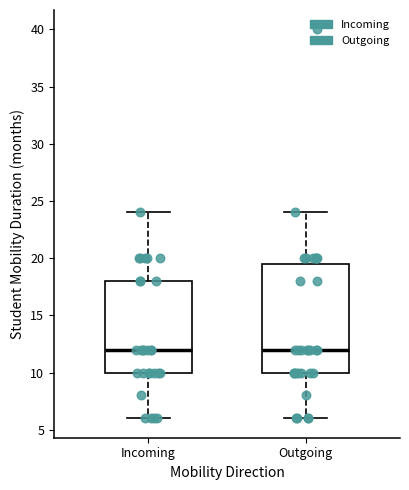

Where is the lower edge of the box for Outgoing on the y-axis? The values are not printed on the chart, so give them approximately, as read against the axis.

10.0